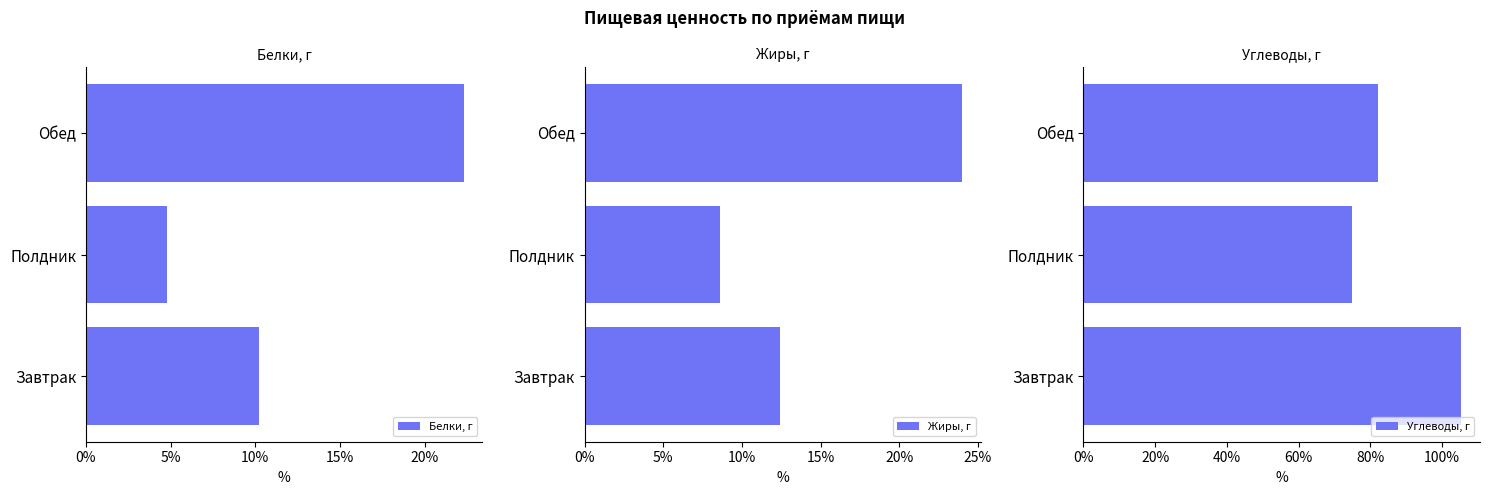

What value does the Белки, г series have at Полдник?

4.8